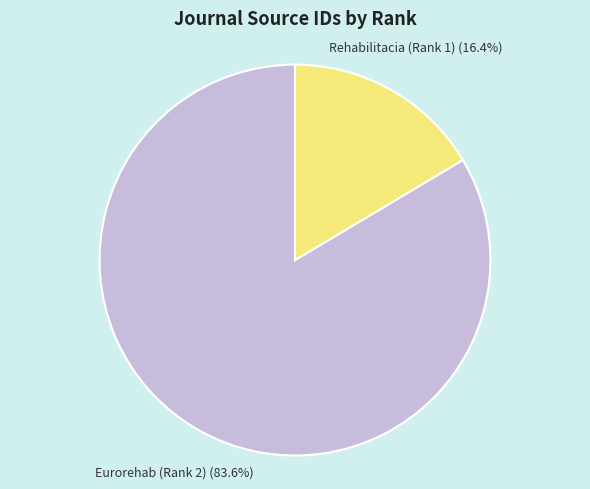

To the nearest percent, what percentage of the pie is Rehabilitacia (Rank 1)?

16%